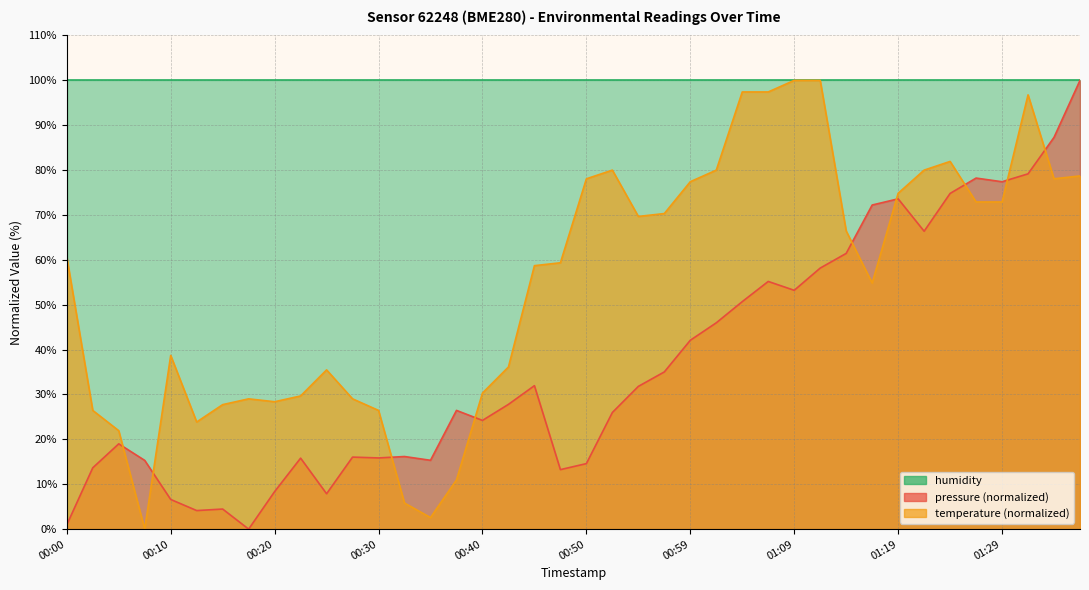

Which series changed the most between 00:15 and 00:18?

pressure